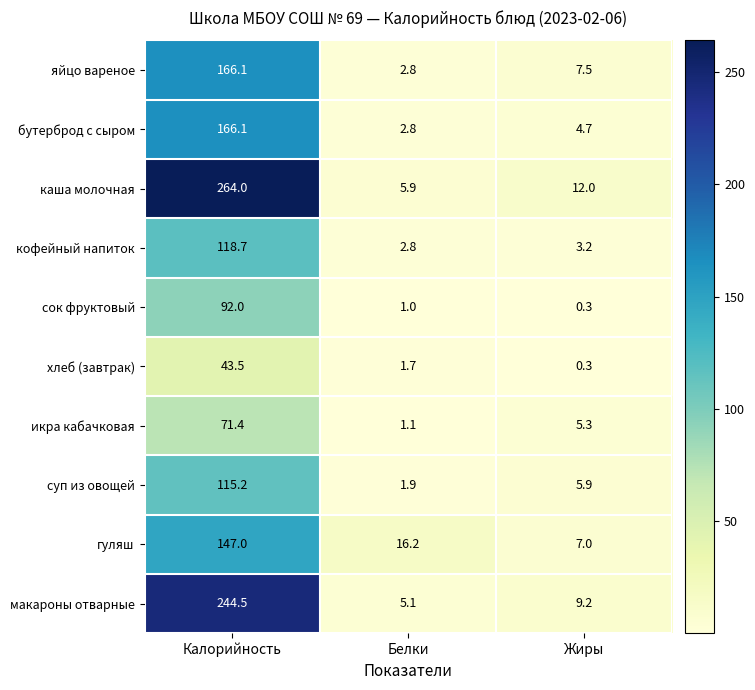

What is the difference between the highest and lowest values at Калорийность?

220.5